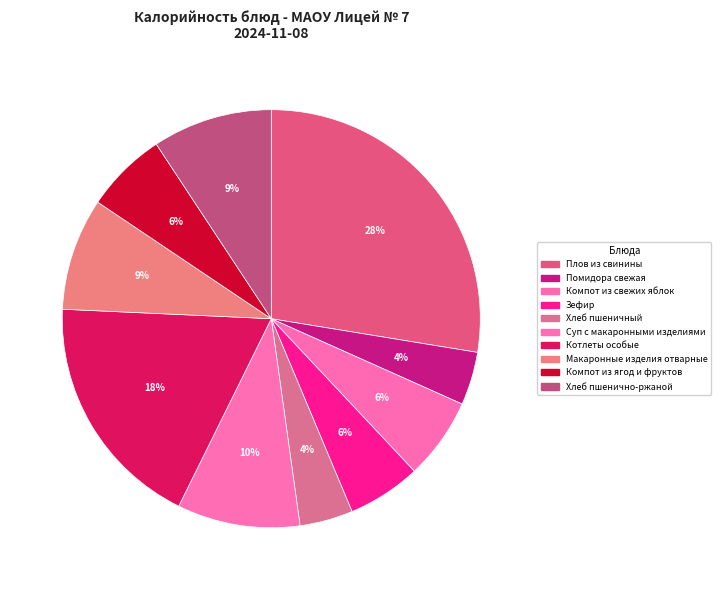

Count the number of slices in the pie.

10